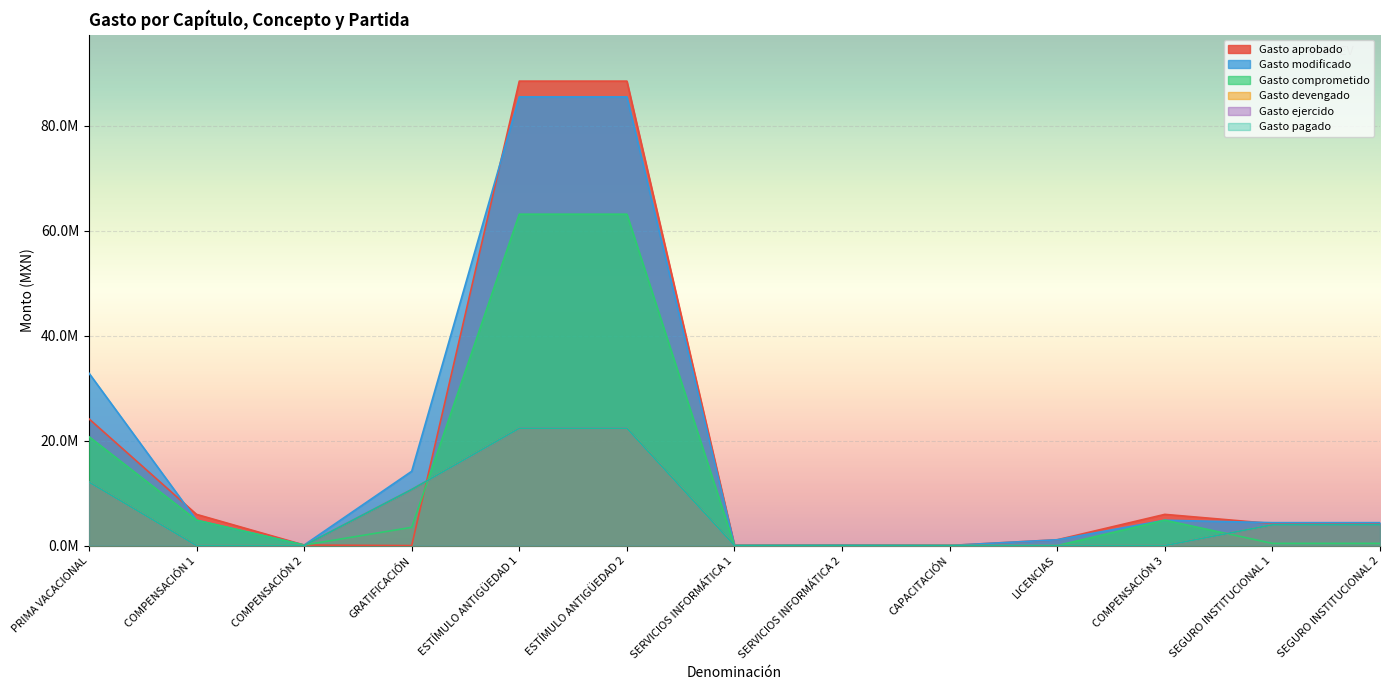

What is the average value of the Gasto pagado series?

5796346.2